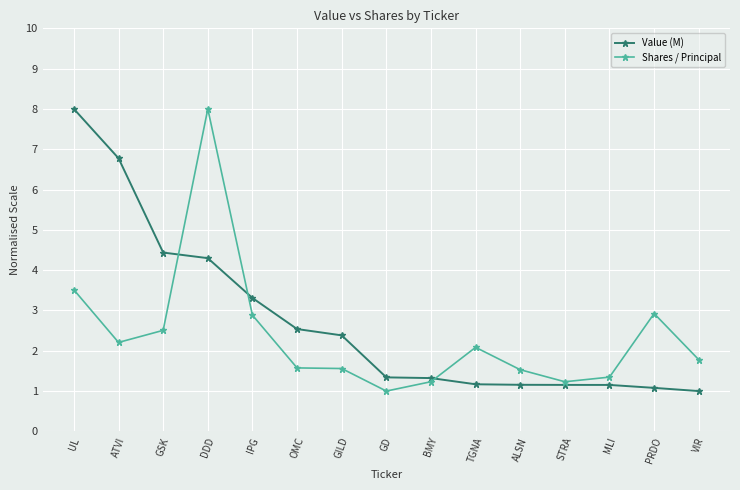

What is the label of the 7th point from the left?

GILD